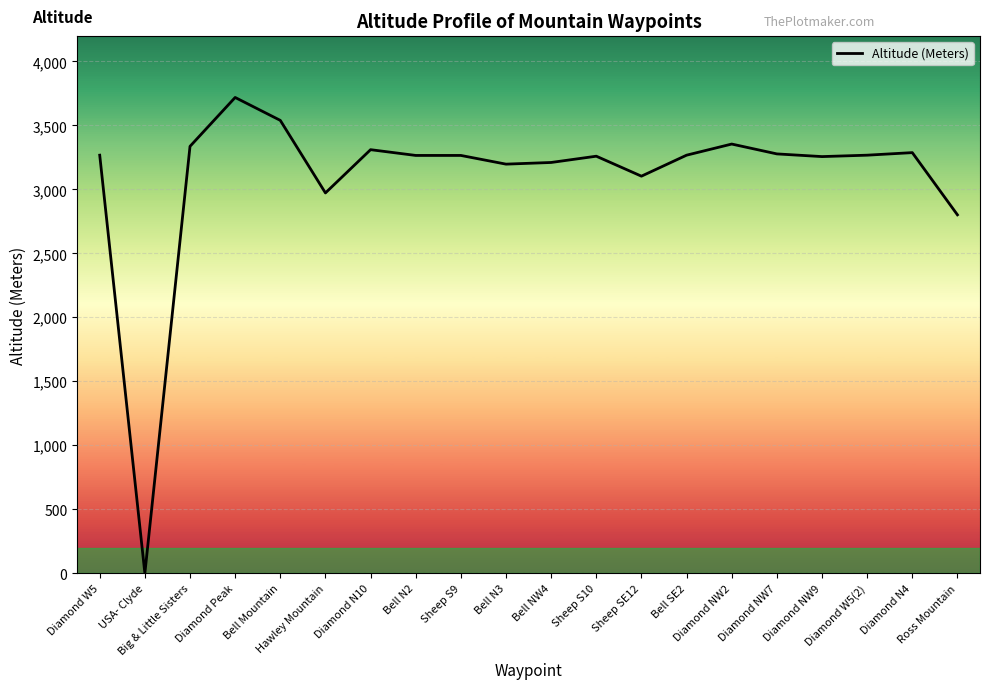

What is the difference between the values at Diamond NW9 and Bell N2?

9